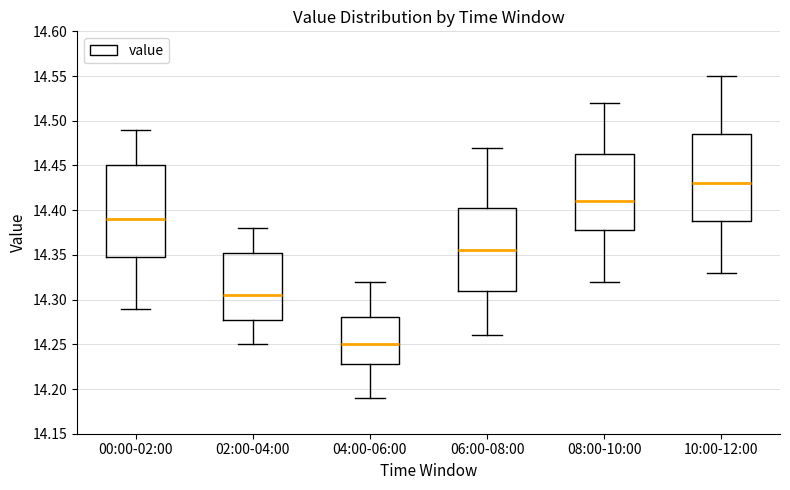

Which box has the lowest median line?

04:00-06:00